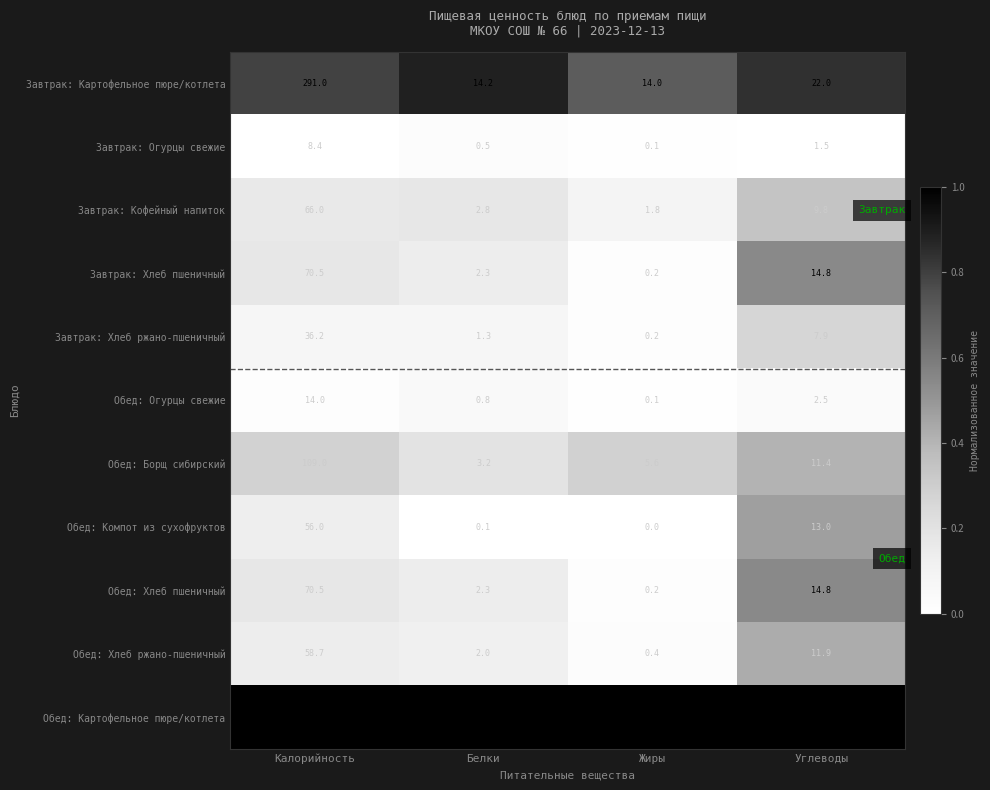

What is the spread (max minus min) of values at Углеводы?

24.4